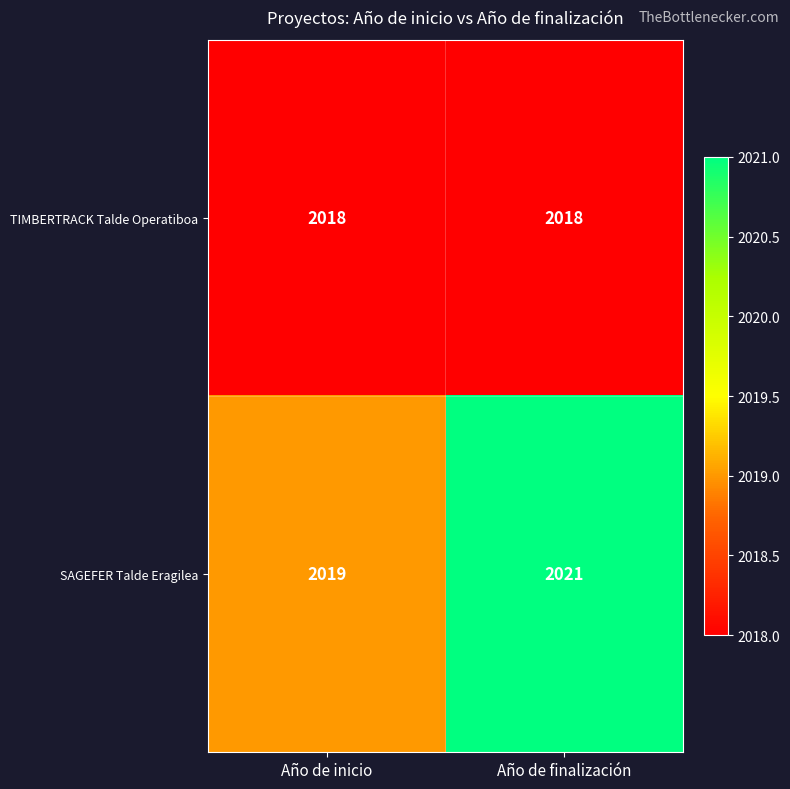

Which series has the largest total across all categories?

SAGEFER Talde Eragilea